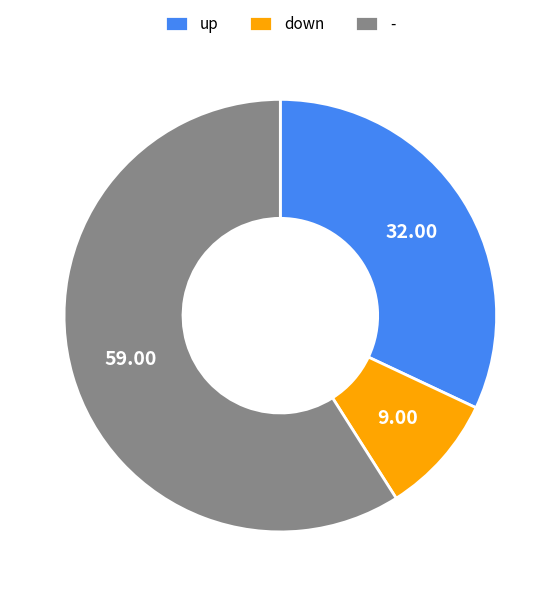

Rank the categories by value from highest to lowest.

-, up, down